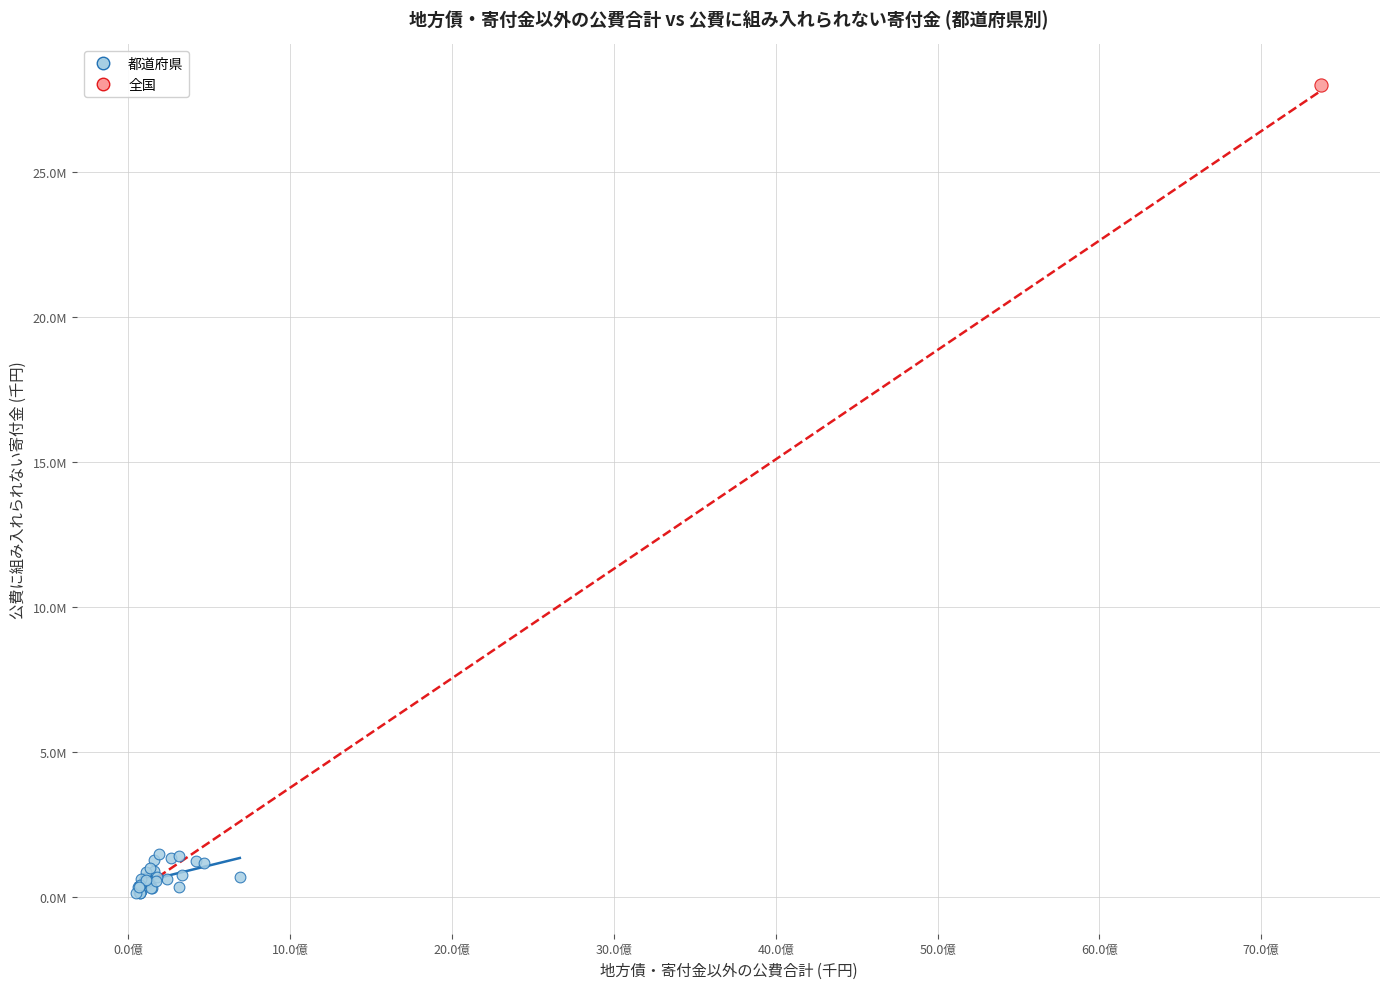

What are all the series names shown in the legend?

都道府県, 全国